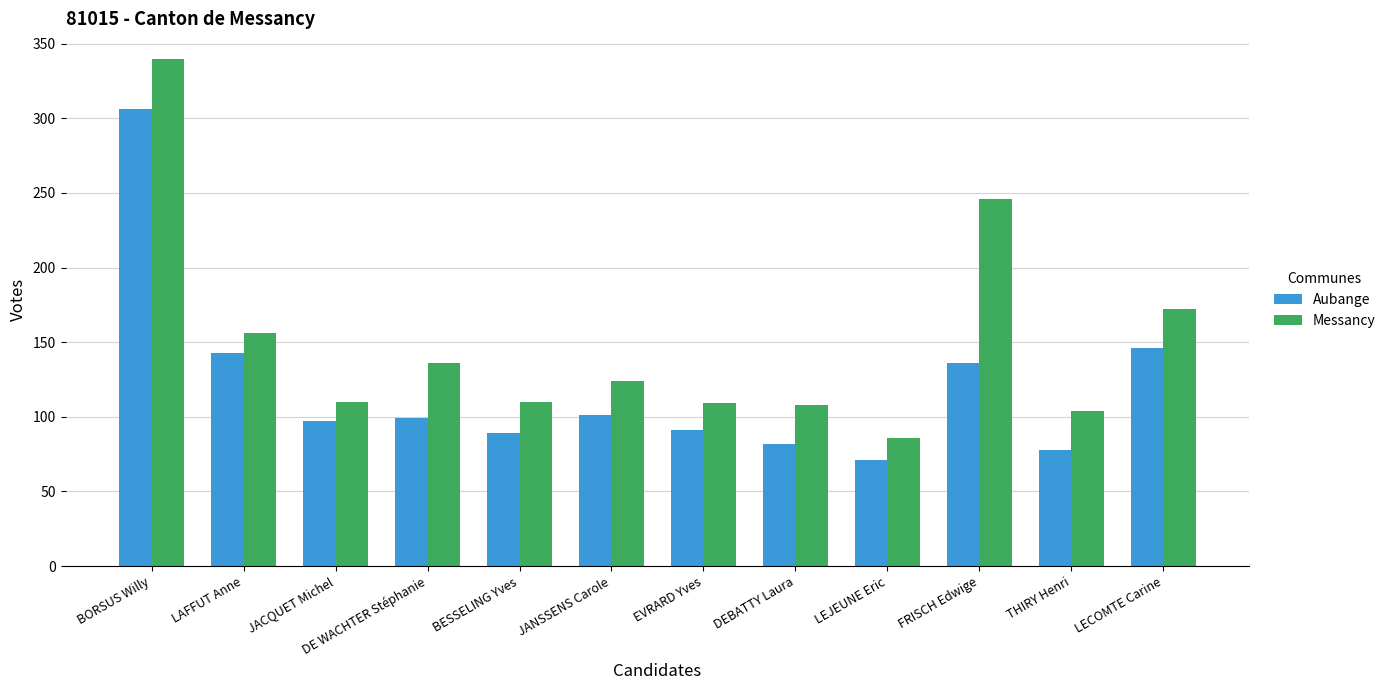

At LEJEUNE Eric, list the series in order from smallest to largest.

Aubange, Messancy